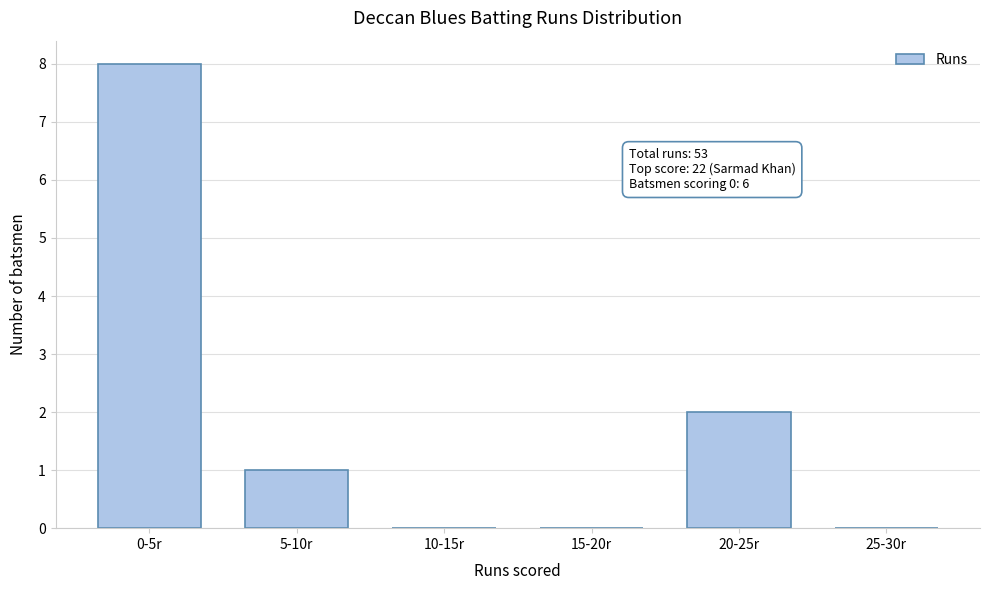

Reading right to left, transcribe all the data shown in this chart.

25-30r=0	20-25r=2	15-20r=0	10-15r=0	5-10r=1	0-5r=8